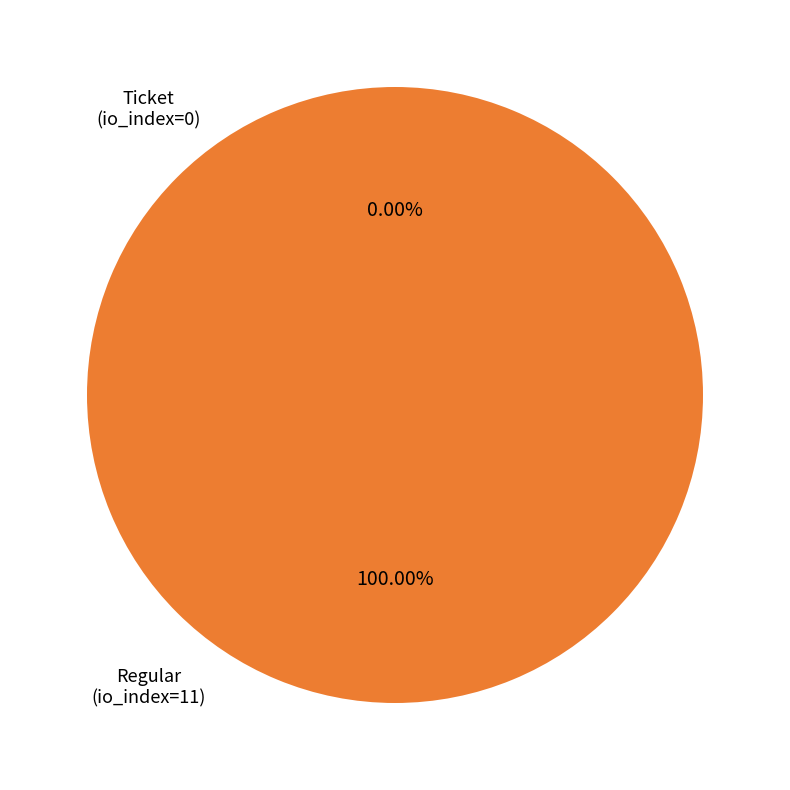

Do Regular (io_index=11) and Ticket (io_index=0) together represent more than half of the pie?

Yes